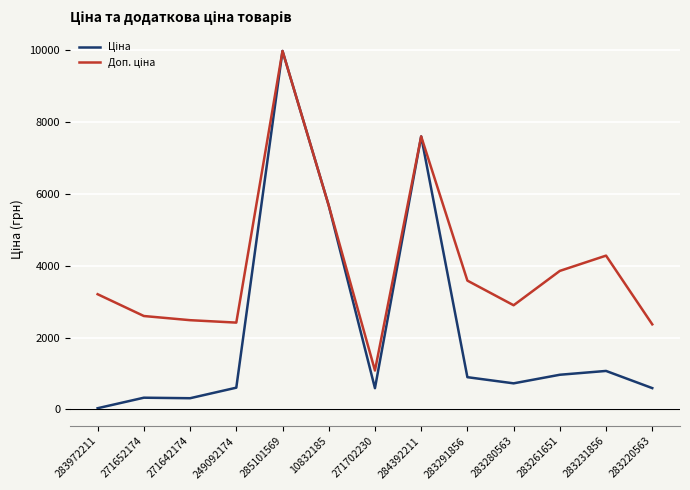

What is the maximum value shown in the chart?

9975.0